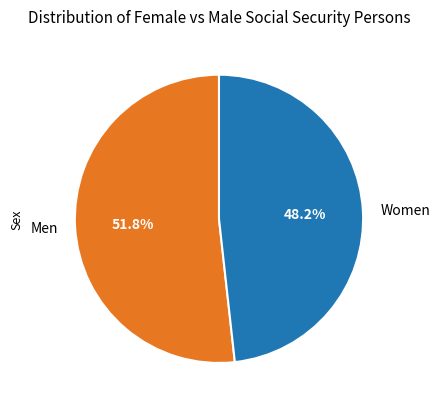

To the nearest percent, what percentage of the pie is Women?

48%